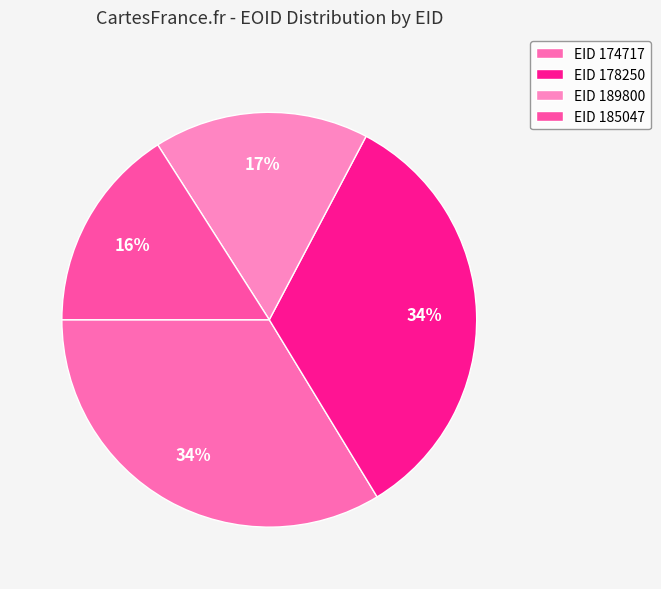

Count the number of slices in the pie.

4